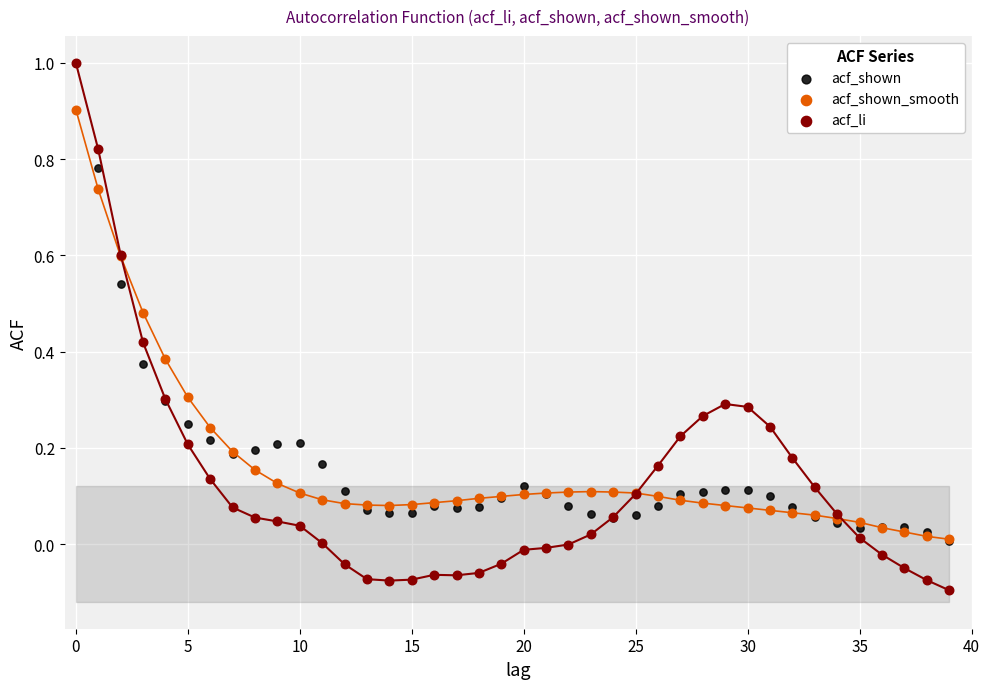

Which series has the widest spread of Y values?

acf_li